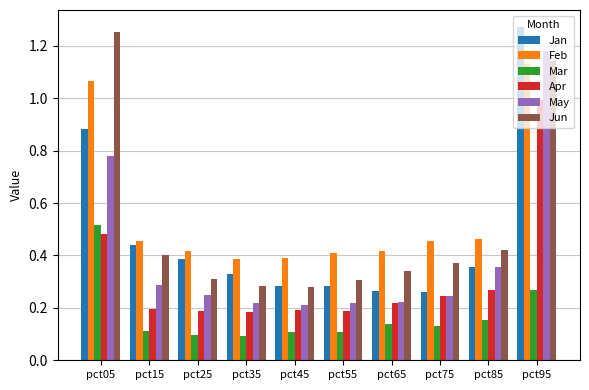

Which series changed the most between pct15 and pct35?

Jun